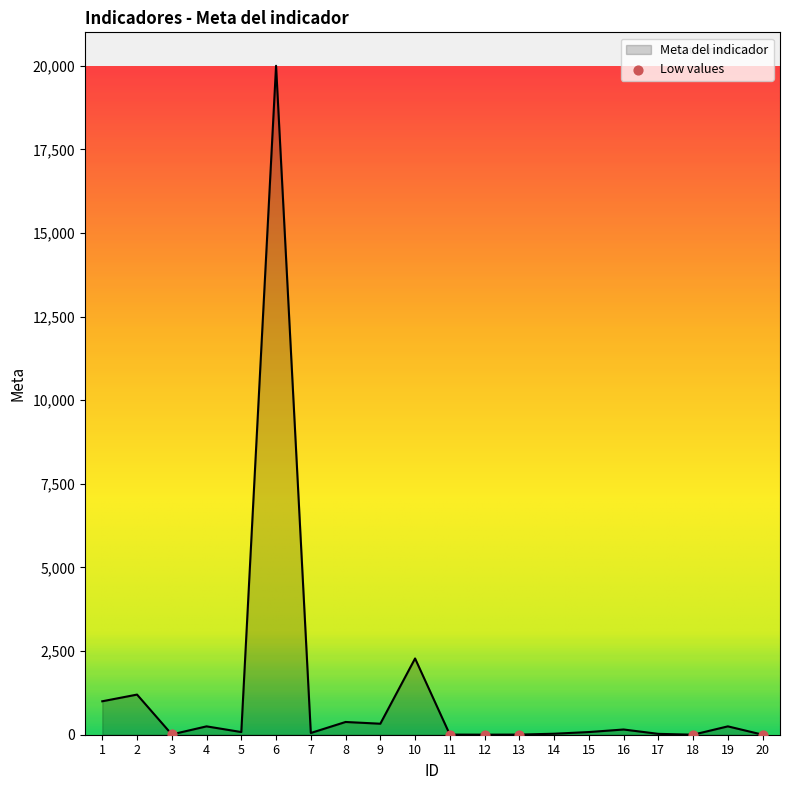

Approximately how many times larger is the value at 7 compared to 12?

26.0